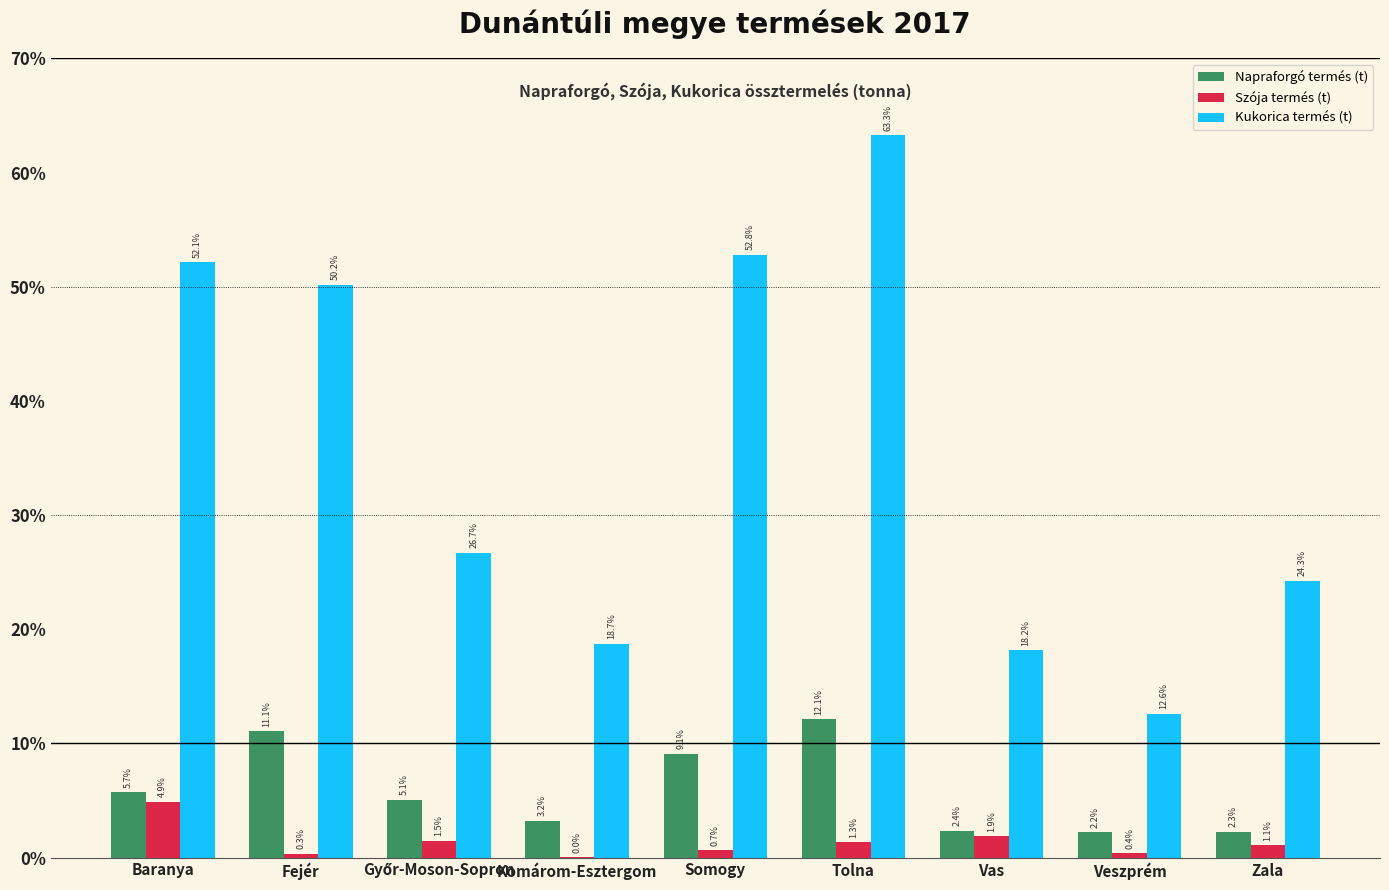

What is the total value across all series at Zala?

275800.2